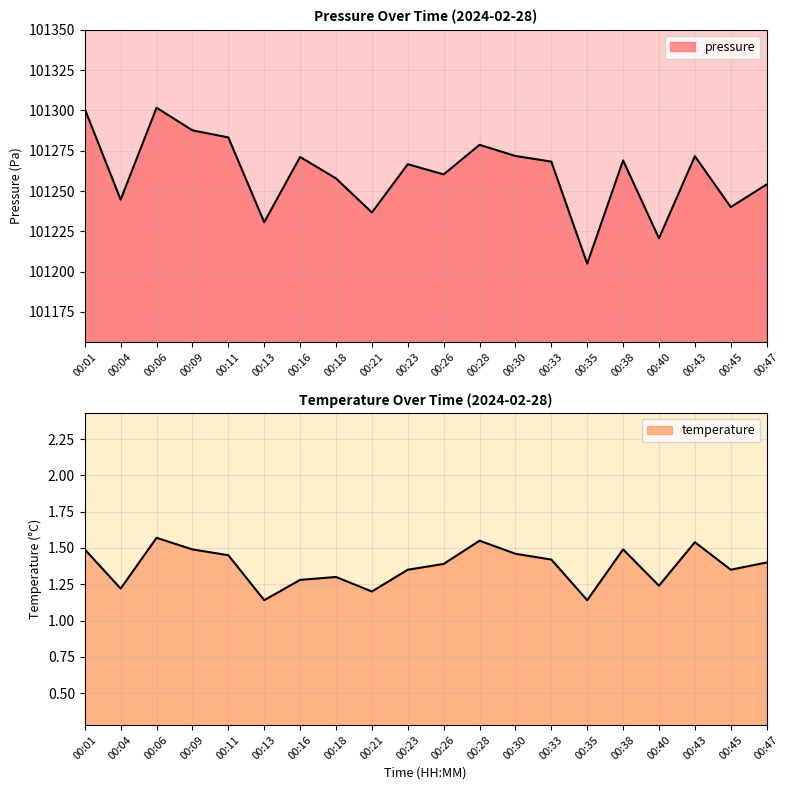

Does the chart have visible grid lines?

Yes